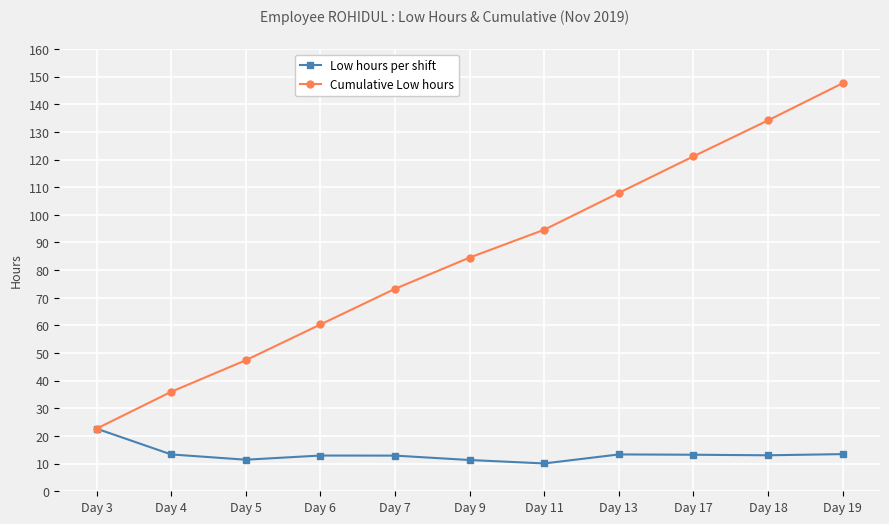

The value of Low hours per shift at Day 4 is 23.4. True or false?

False